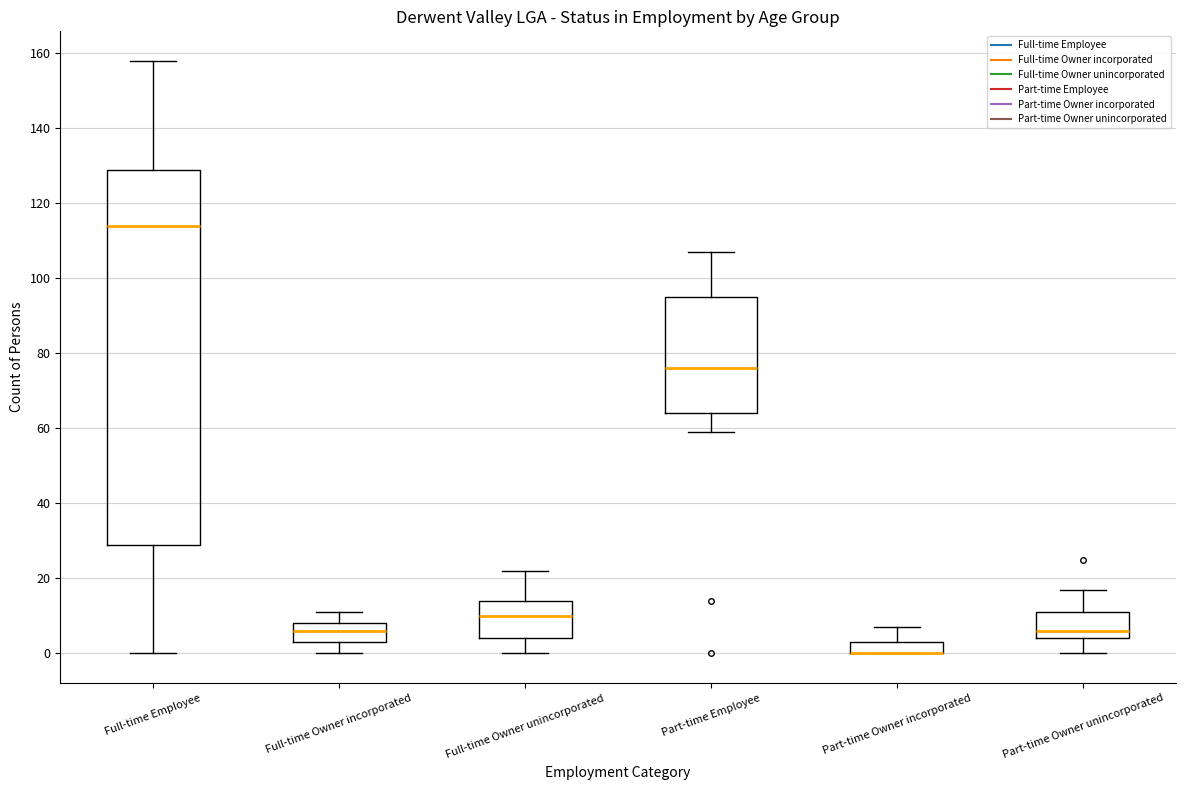

Where is the upper edge of the box for Part-time Owner unincorporated on the y-axis? The values are not printed on the chart, so give them approximately, as read against the axis.

12